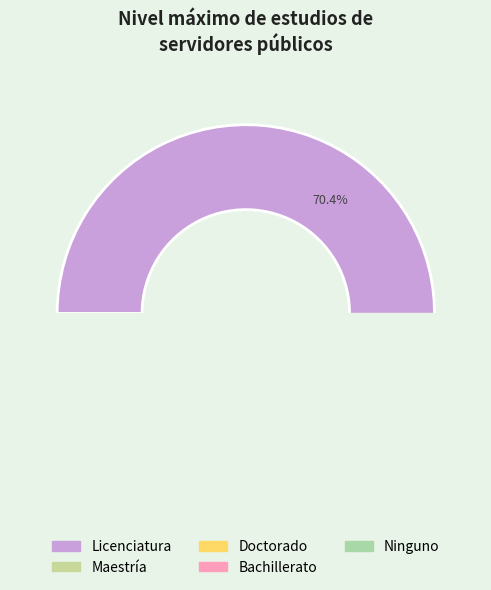

Is it true that Licenciatura is 70% of the pie?

True